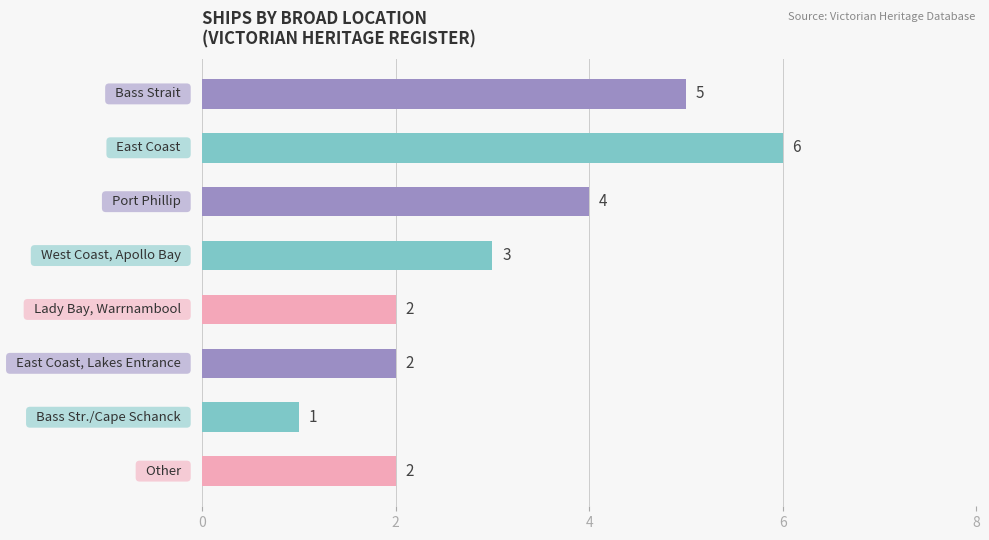

Reading top to bottom, extract all data points from this chart.

5	6	4	3	2	2	1	2